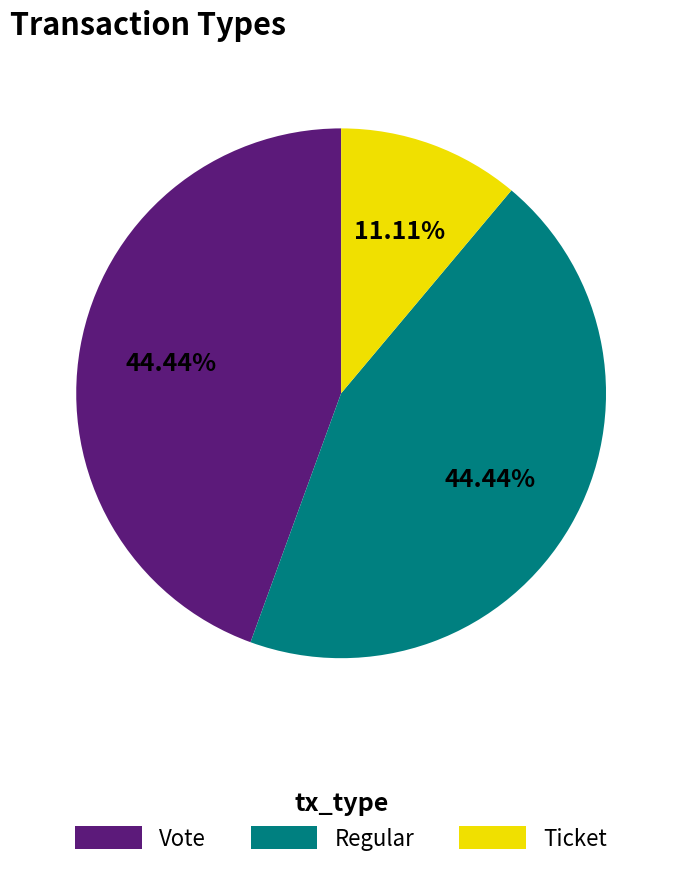

Which category has the smallest portion of the pie?

Ticket